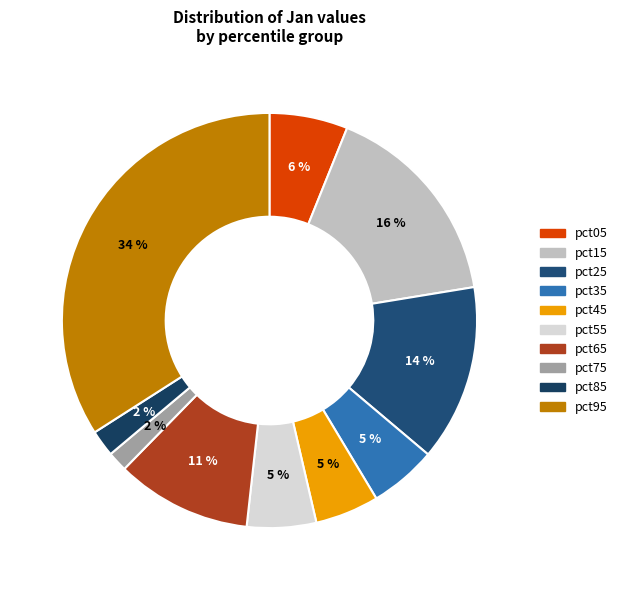

Count the number of slices in the pie.

10